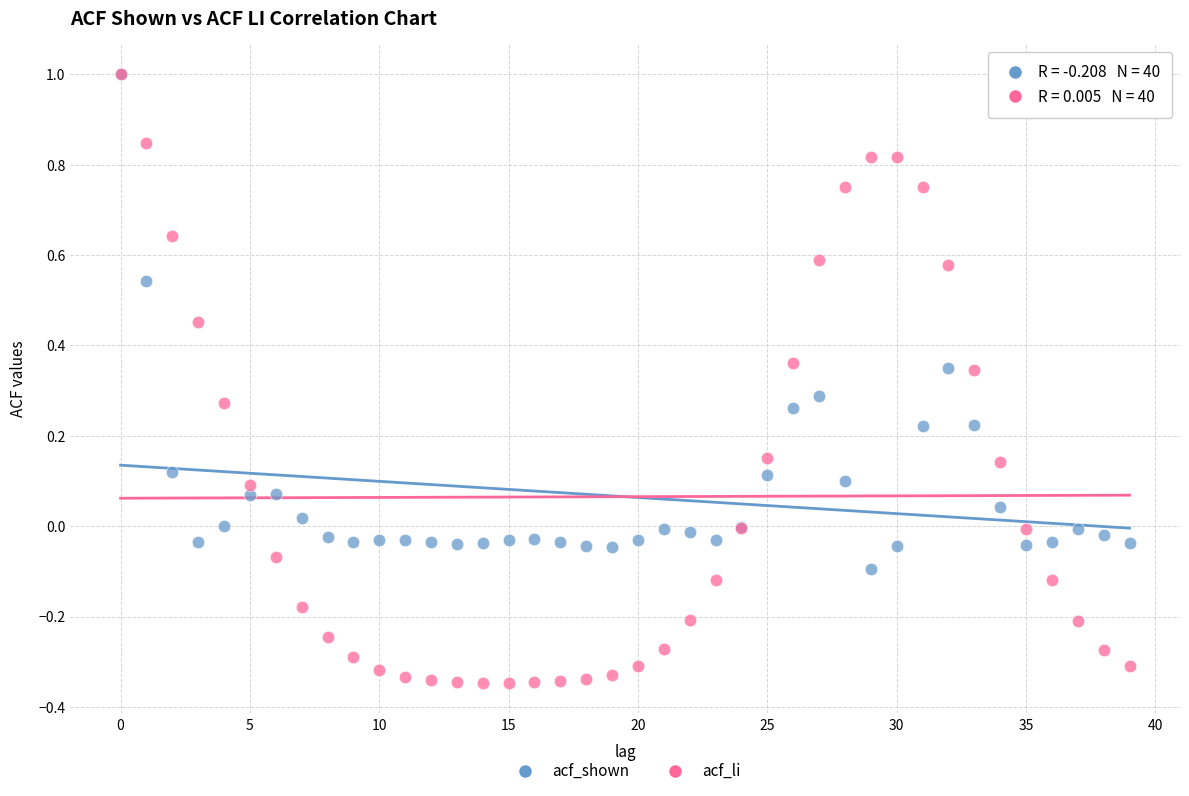

What are all the series names shown in the legend?

acf_shown, acf_li